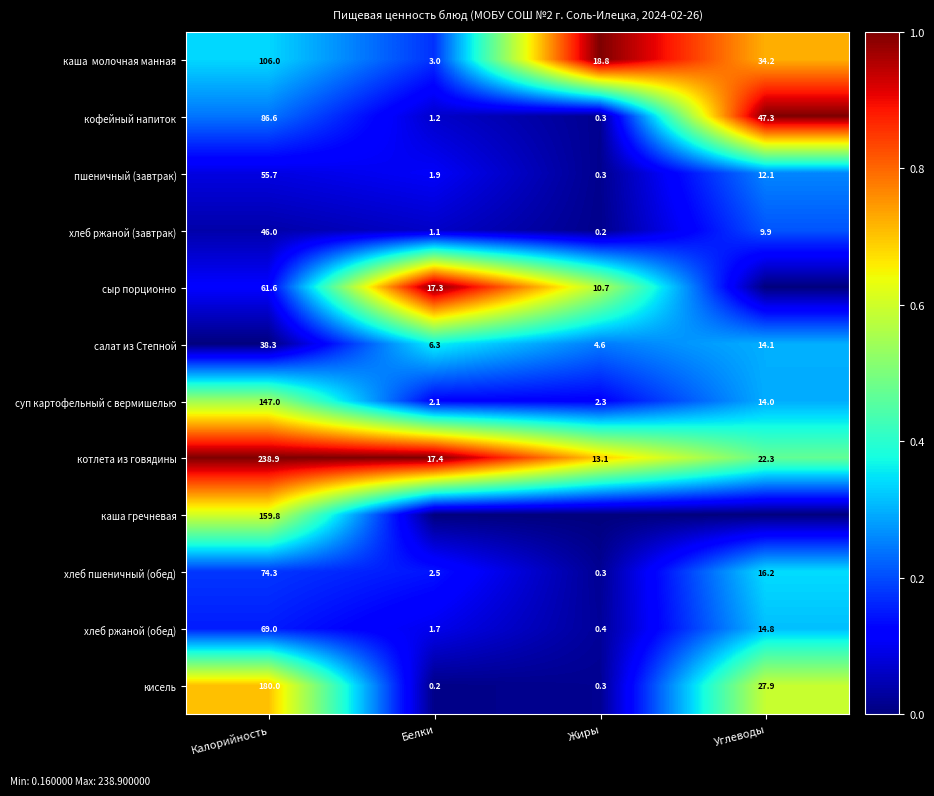

Rank the categories by хлеб пшеничный (обед) value from lowest to highest.

Жиры, Белки, Углеводы, Калорийность